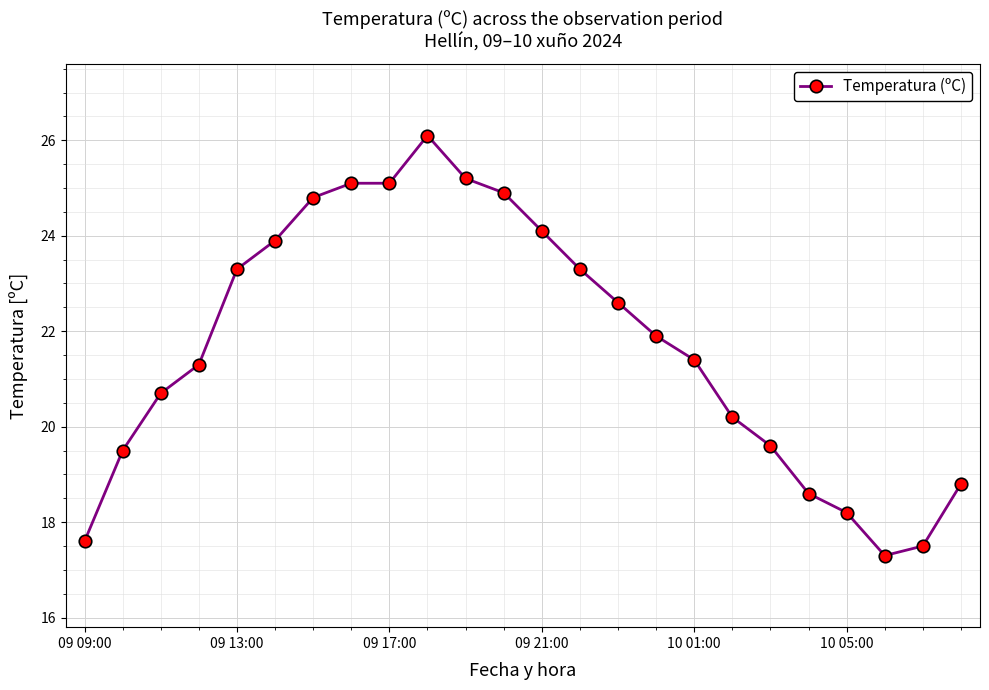

Count the number of data series in this chart.

1